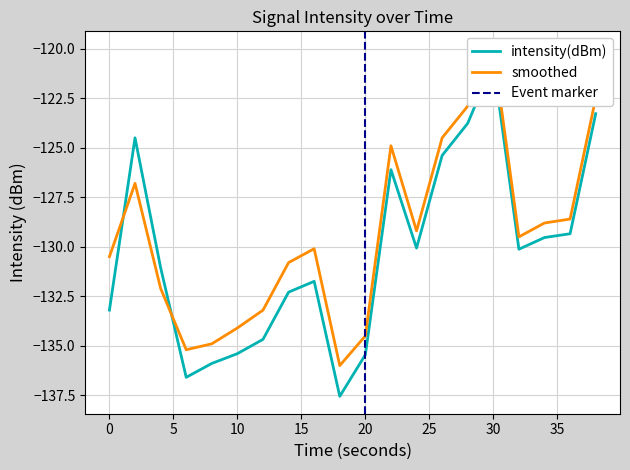

Which has a higher value, 18 or 28?

28